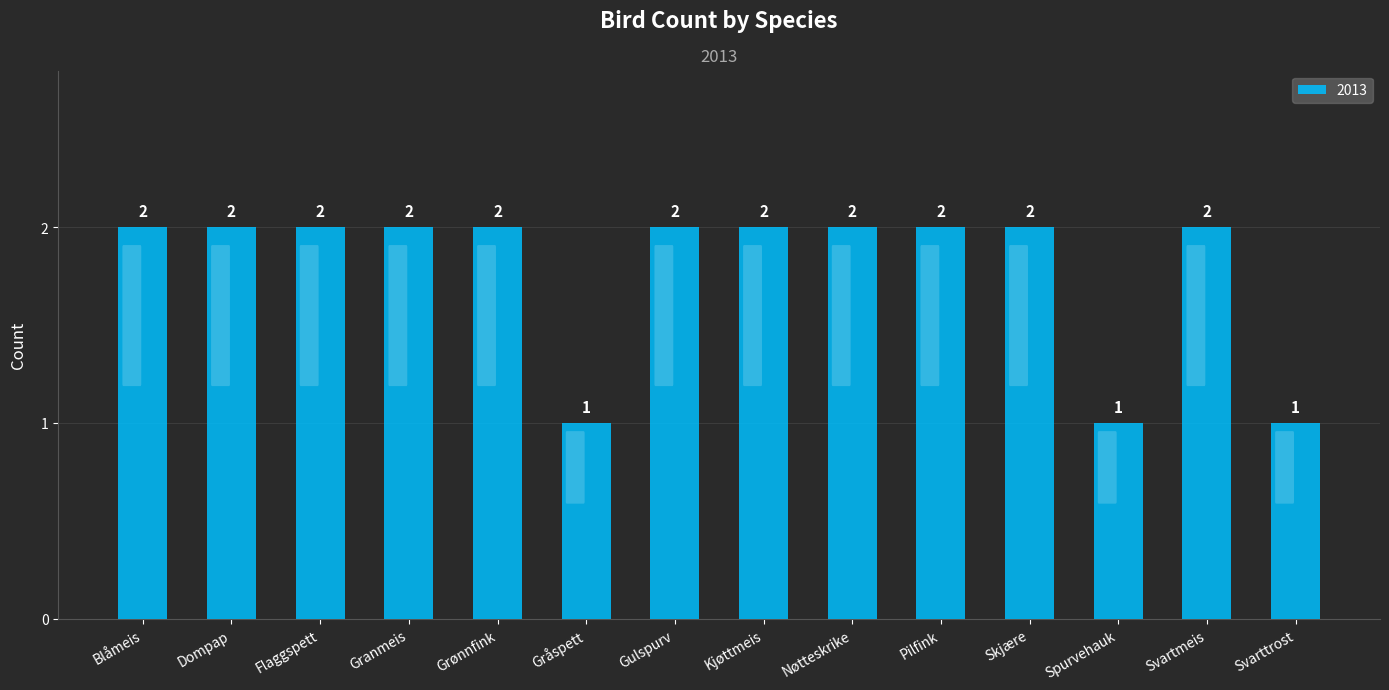

Approximately how many times larger is the value at Nøtteskrike compared to Blåmeis?

1.0